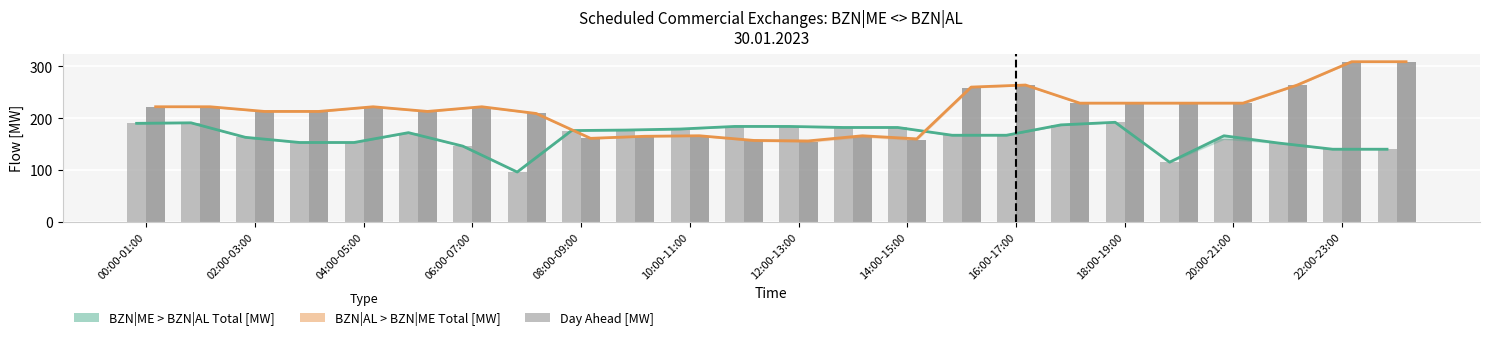

How many groups of bars are there?

24